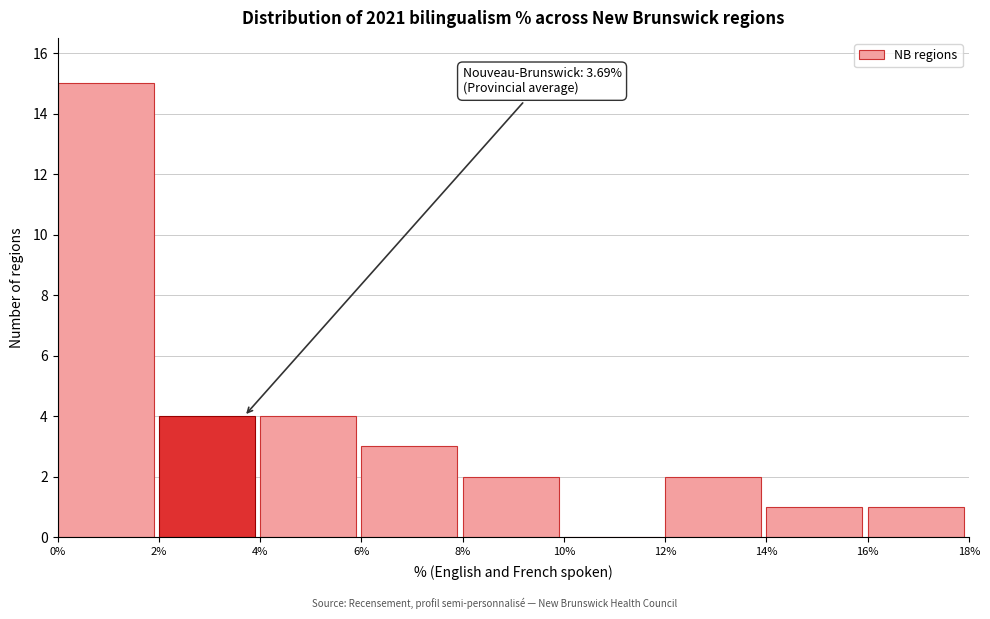

Over which range of the x-axis is the bar tallest?

0% to 2%